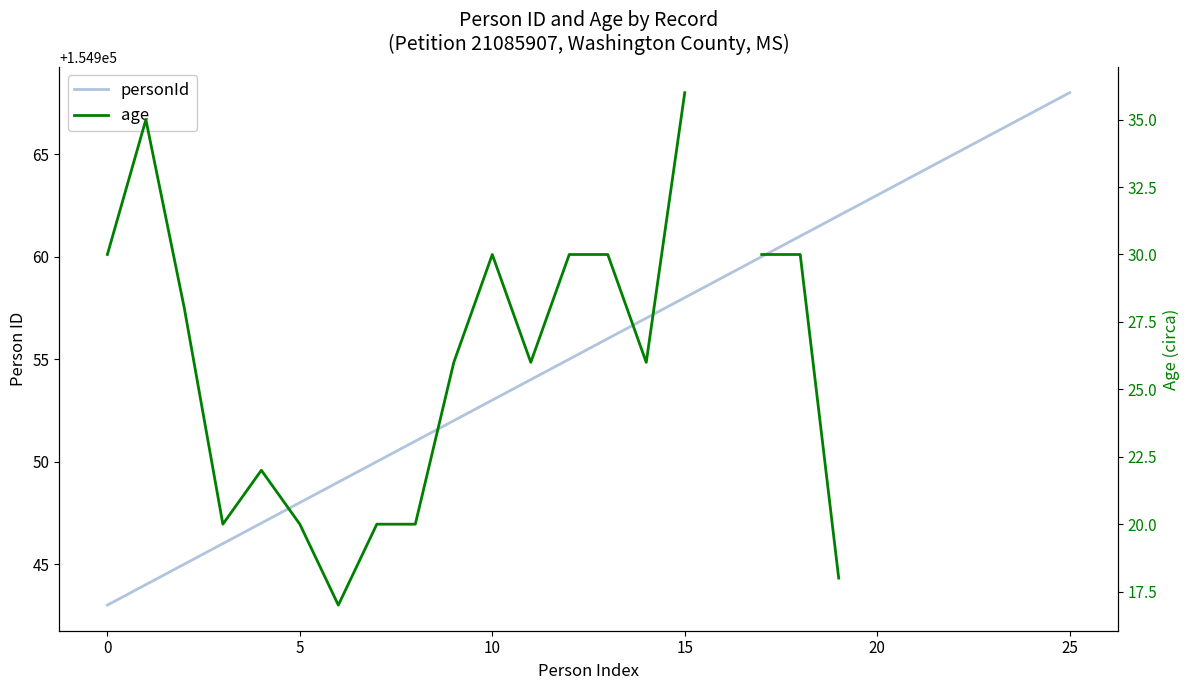

What is the value of the age point at the 21st from the left?

20.0